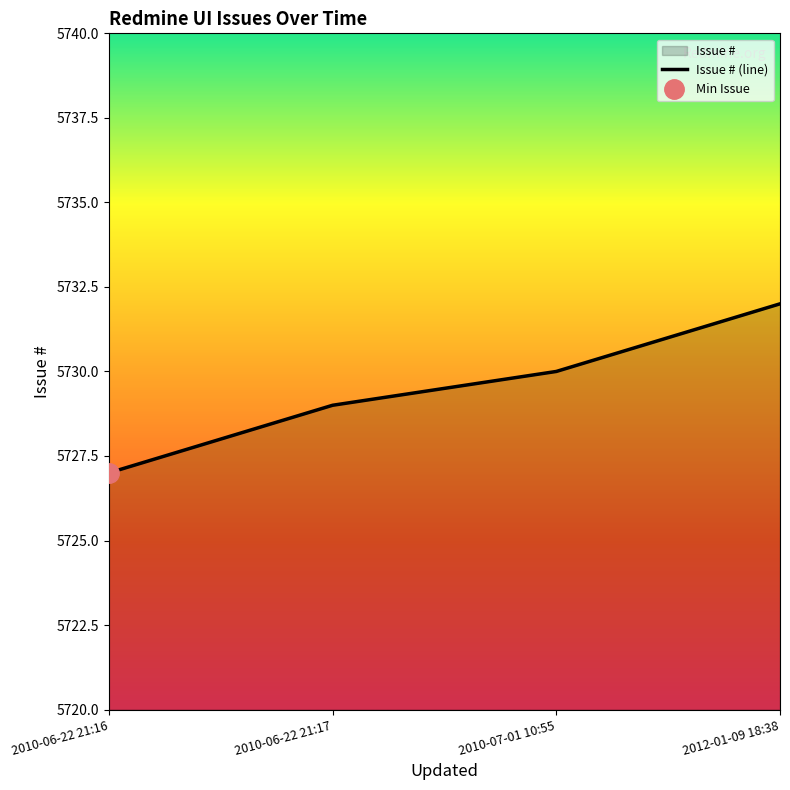

Reading right to left, transcribe all the data shown in this chart.

2012-01-09 18:38=5732	2010-07-01 10:55=5730	2010-06-22 21:17=5729	2010-06-22 21:16=5727